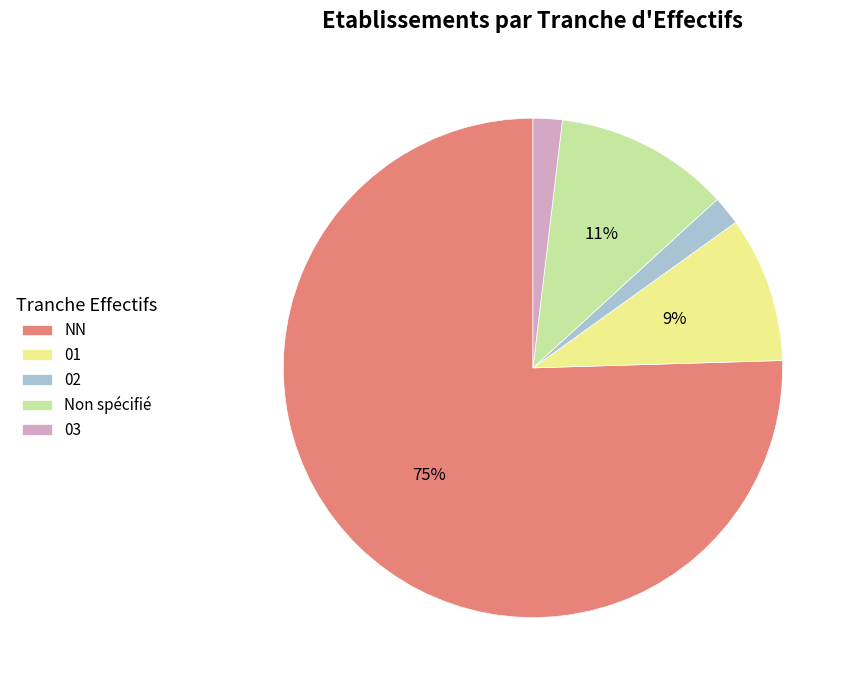

Does NN account for over 50% of the chart?

Yes